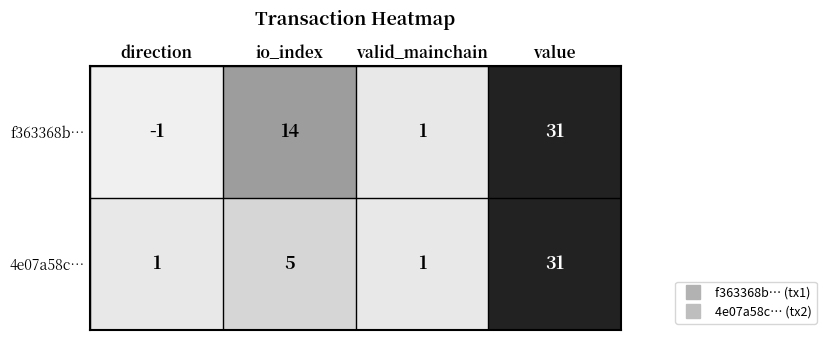

Rank the series by their average value, from lowest to highest.

4e07a58c…, f363368b…